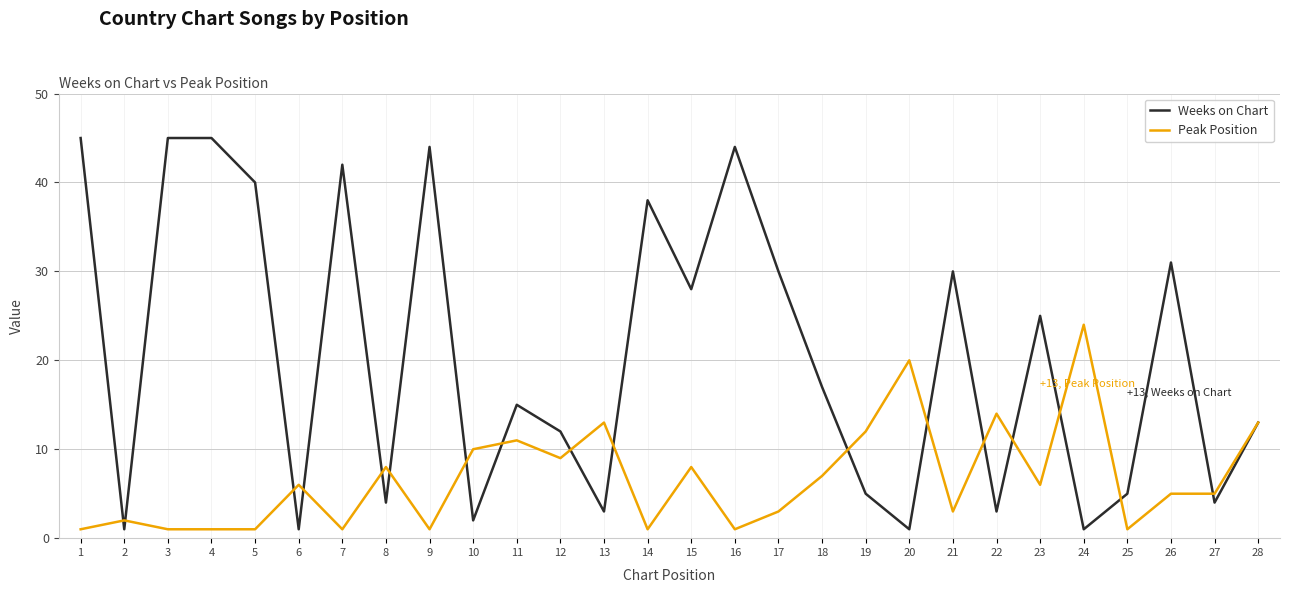

What is the highest value of the Peak Position series?

24